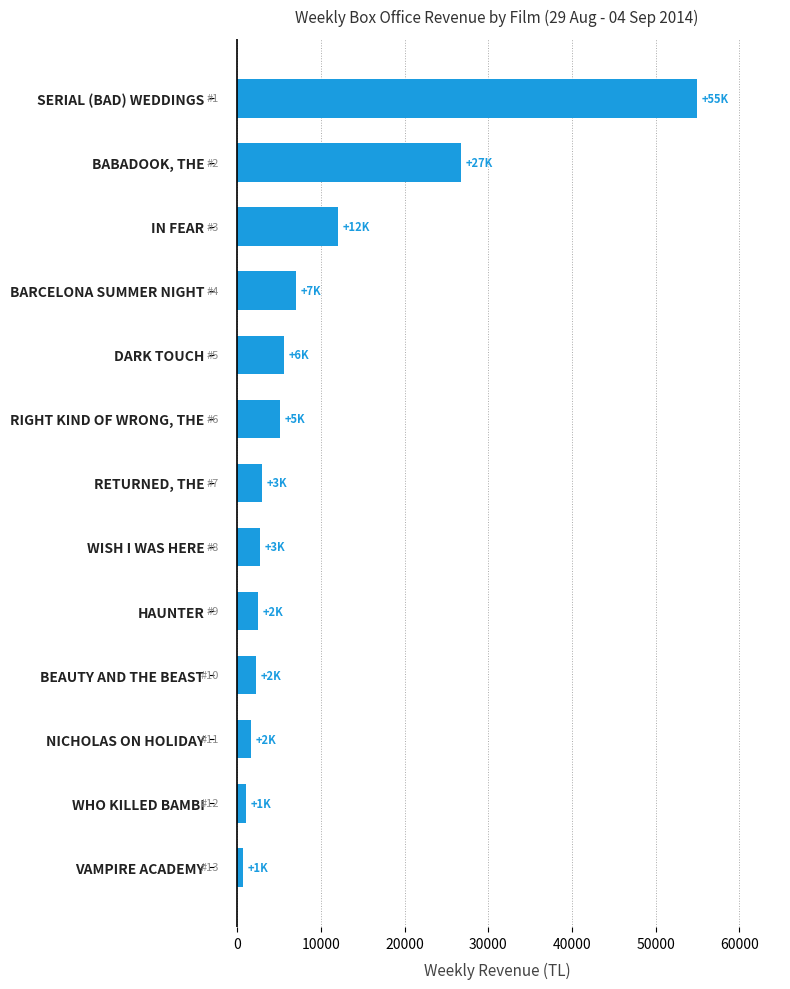

How many data points are less than 2912?

6